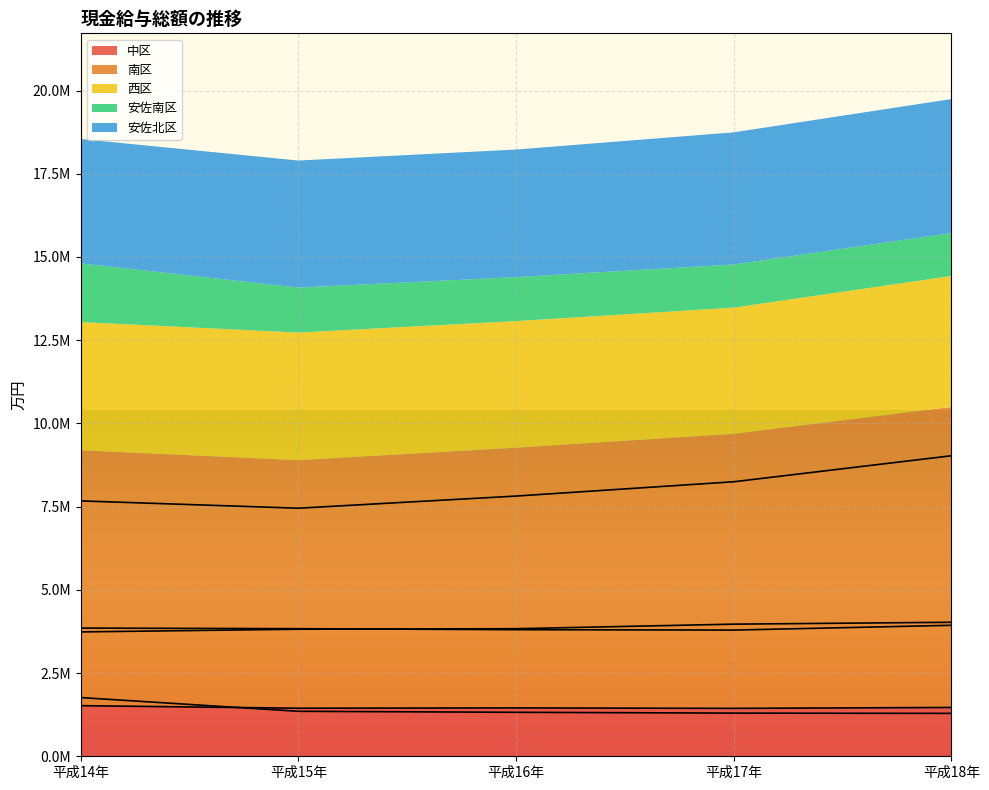

How many lines are shown in the chart?

5